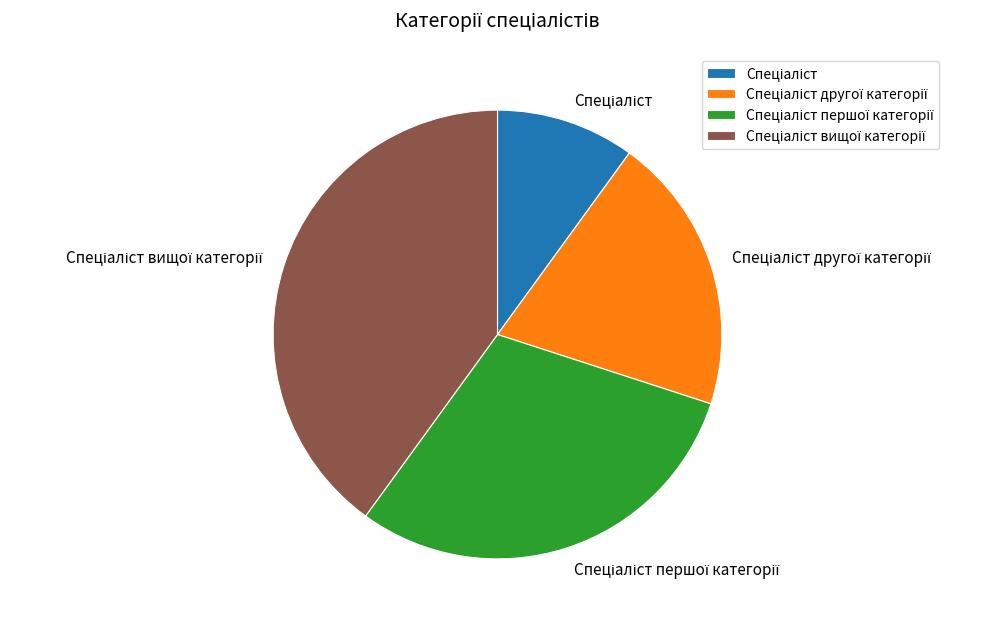

Count the number of slices in the pie.

4